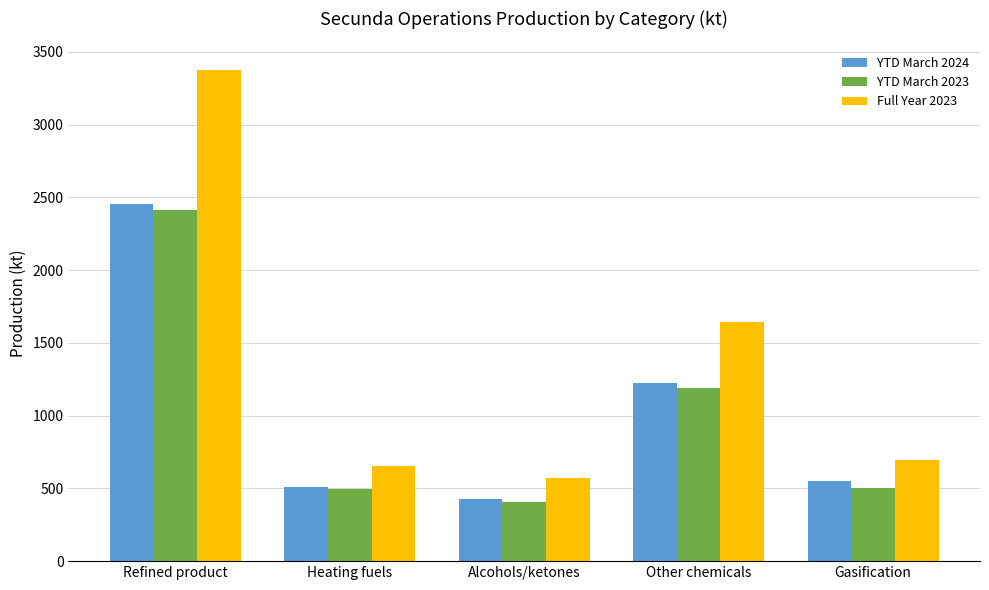

At which category is the sum across all series the highest?

Refined product